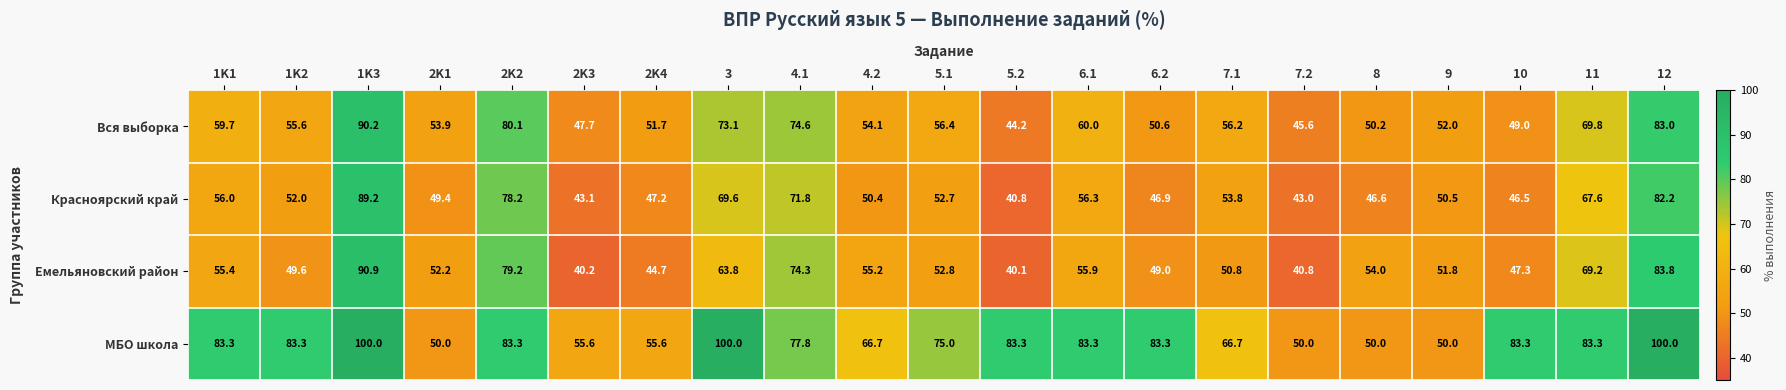

True or false: МБО школа has a value of 100.0 at 12.

True